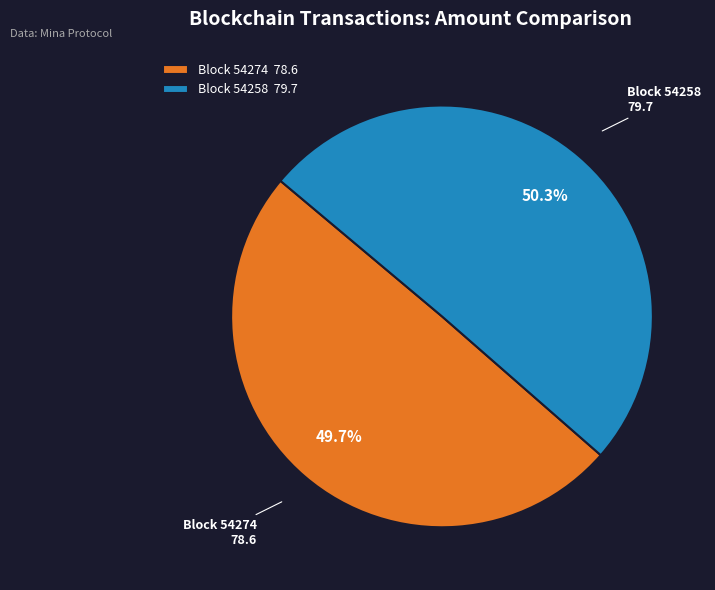

Combined, do Block 54258 and Block 54274 account for over 50%?

Yes